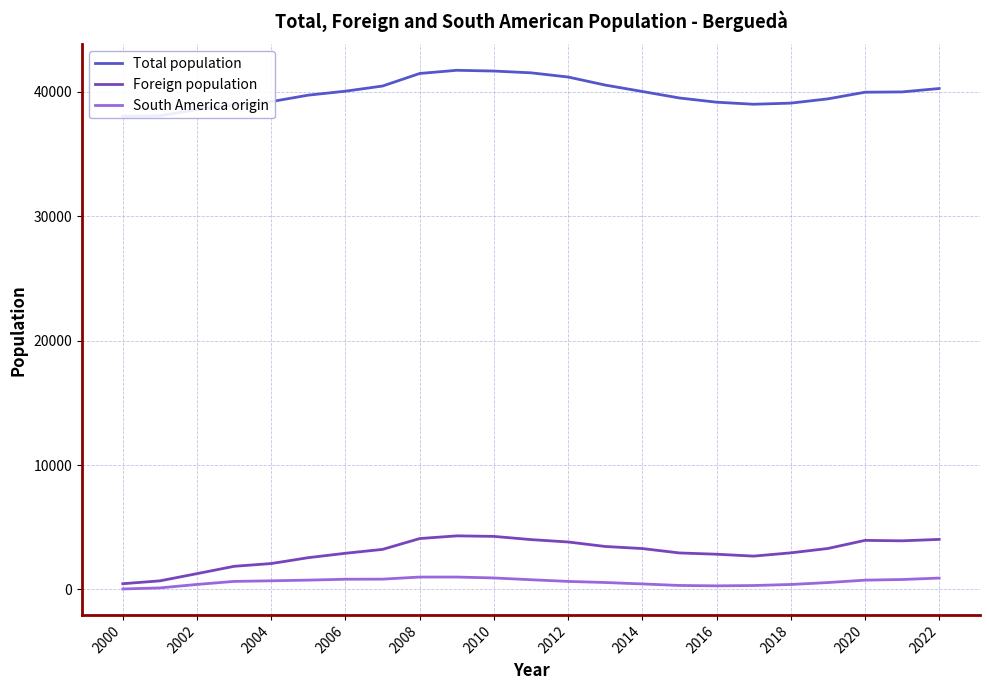

True or false: Total population and South America origin intersect in this chart.

False